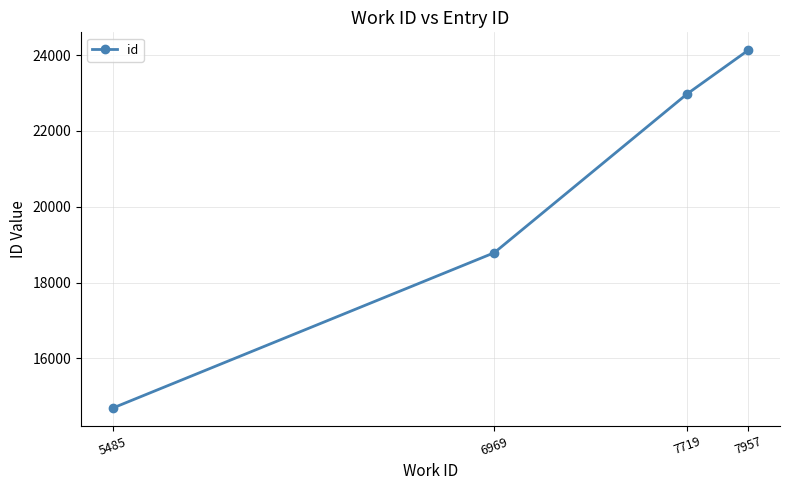

Reading right to left, transcribe all the data shown in this chart.

24130	22976	18787	14689